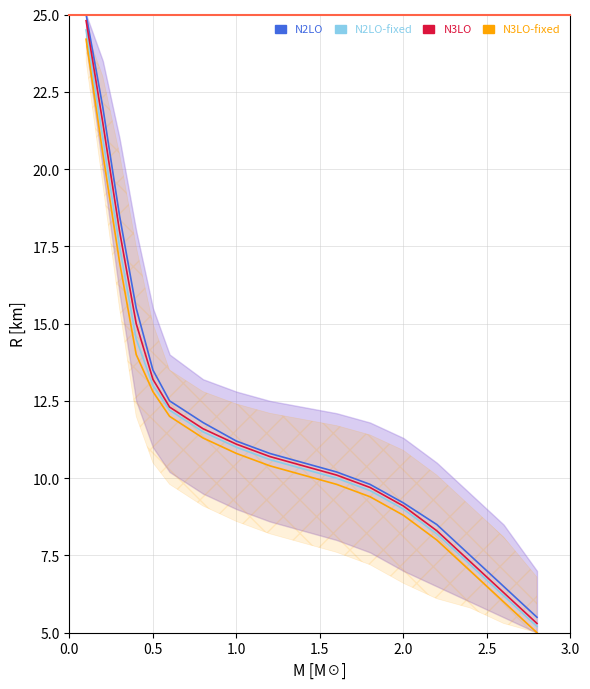

Between 2.0 and 8, which series saw the biggest shift?

N2LO